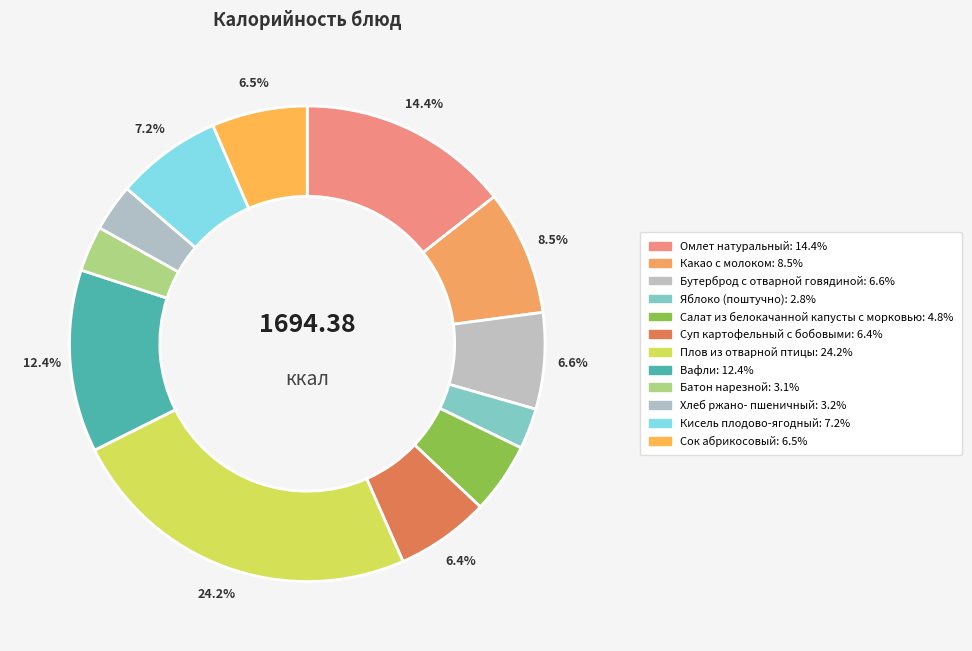

Which slice is the smallest?

Яблоко (поштучно)